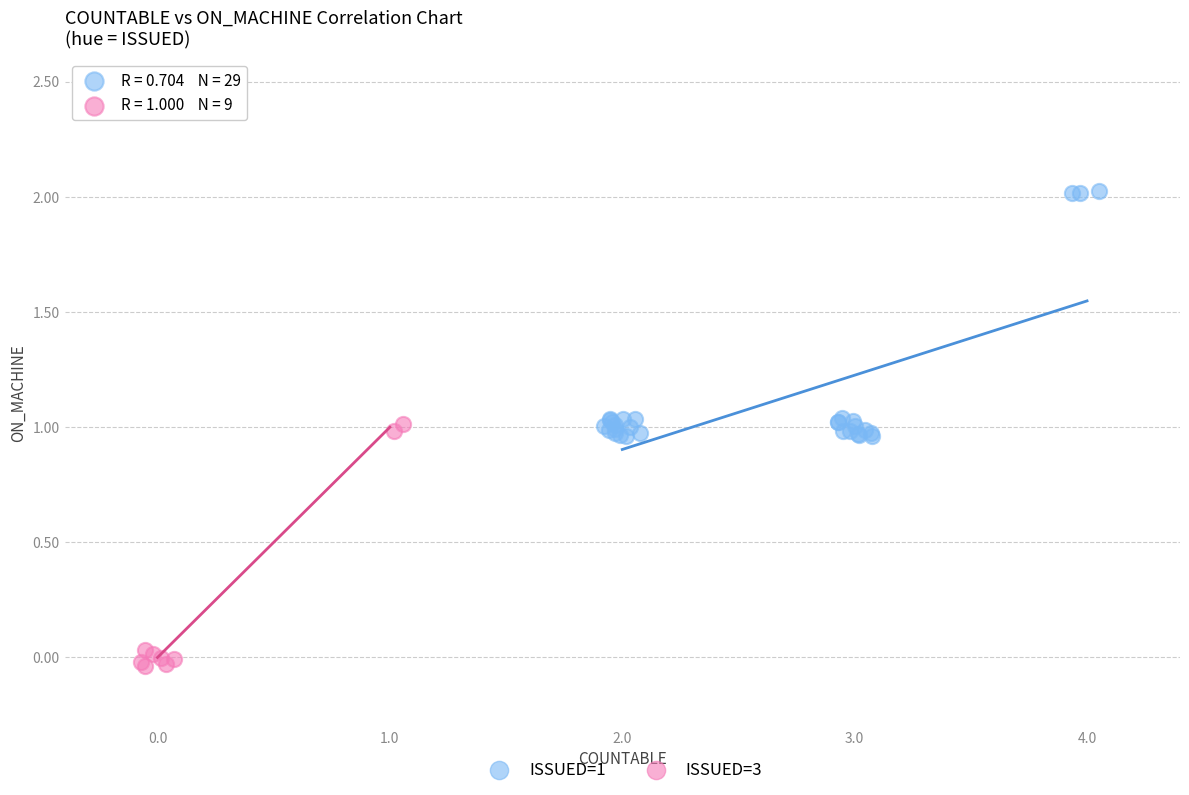

Which series reaches the maximum Y coordinate?

ISSUED=1